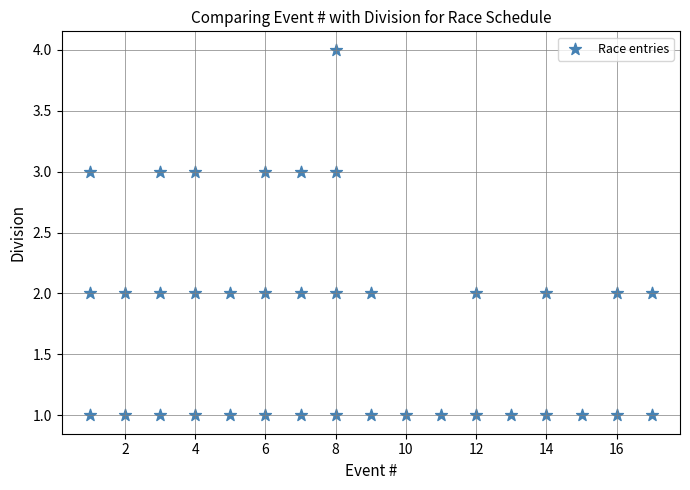

What is the range of Y values (max minus min)?

3